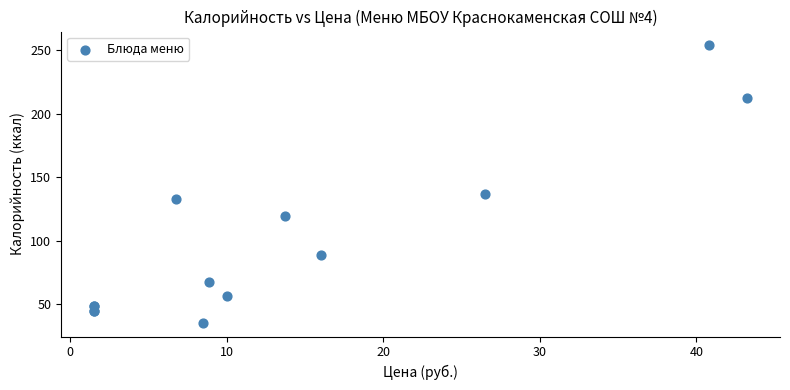

What Y value in the scatter plot is closest to 144?

137.0